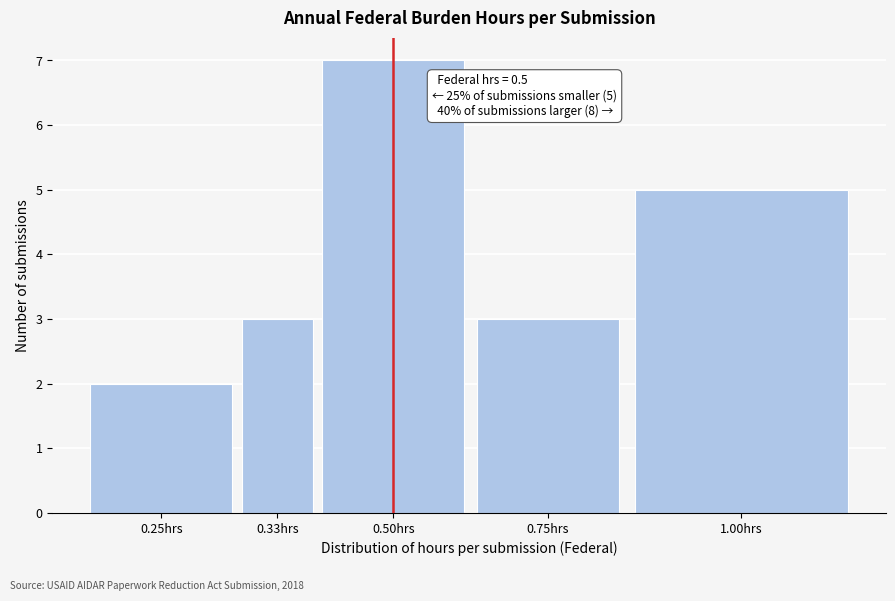

Reading left to right, list all the values displayed in this chart.

0.25hrs=2	0.33hrs=3	0.50hrs=7	0.75hrs=3	1.00hrs=5